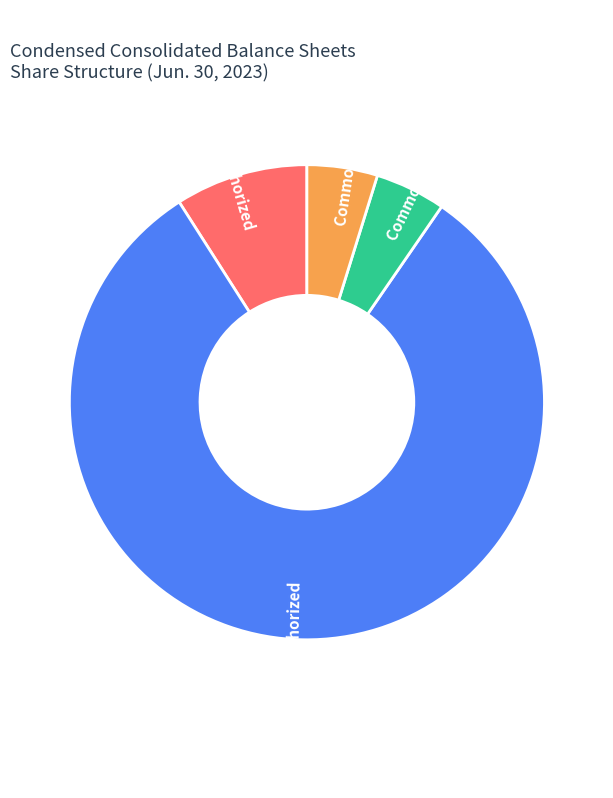

Which category has the biggest portion of the pie?

Common shares authorized